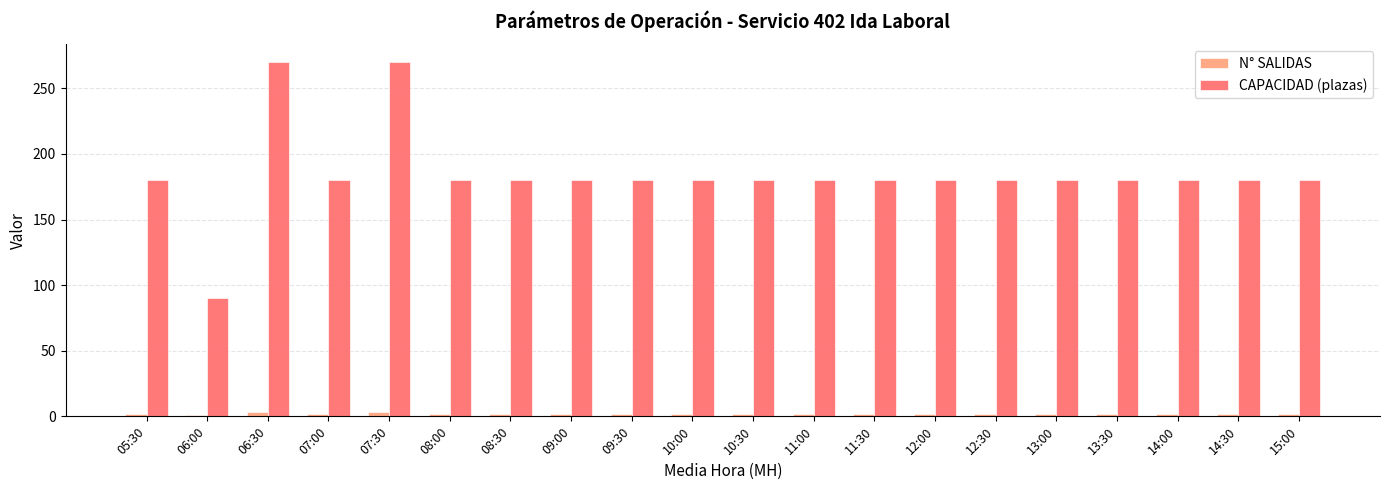

List the series in order of their peak value, lowest first.

N° SALIDAS, CAPACIDAD (plazas)